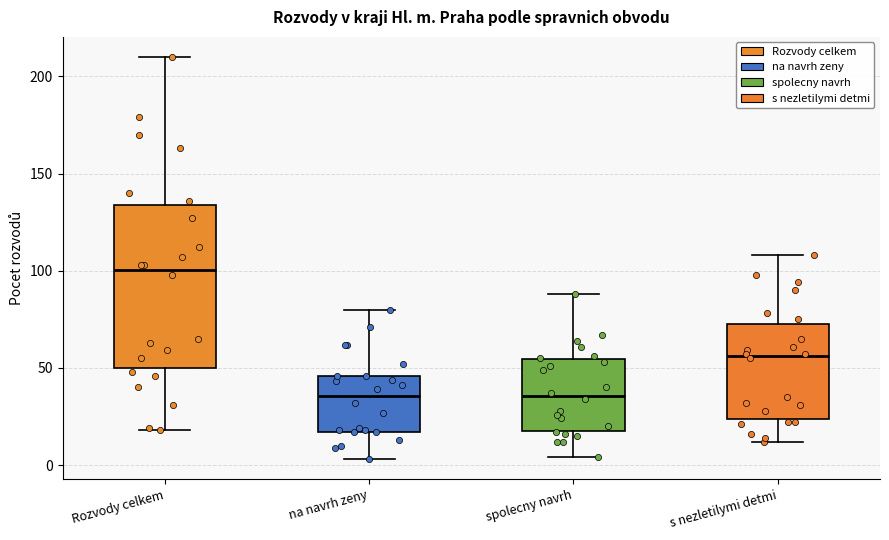

Where is the upper edge of the box for s nezletilymi detmi on the y-axis? The values are not printed on the chart, so give them approximately, as read against the axis.

75